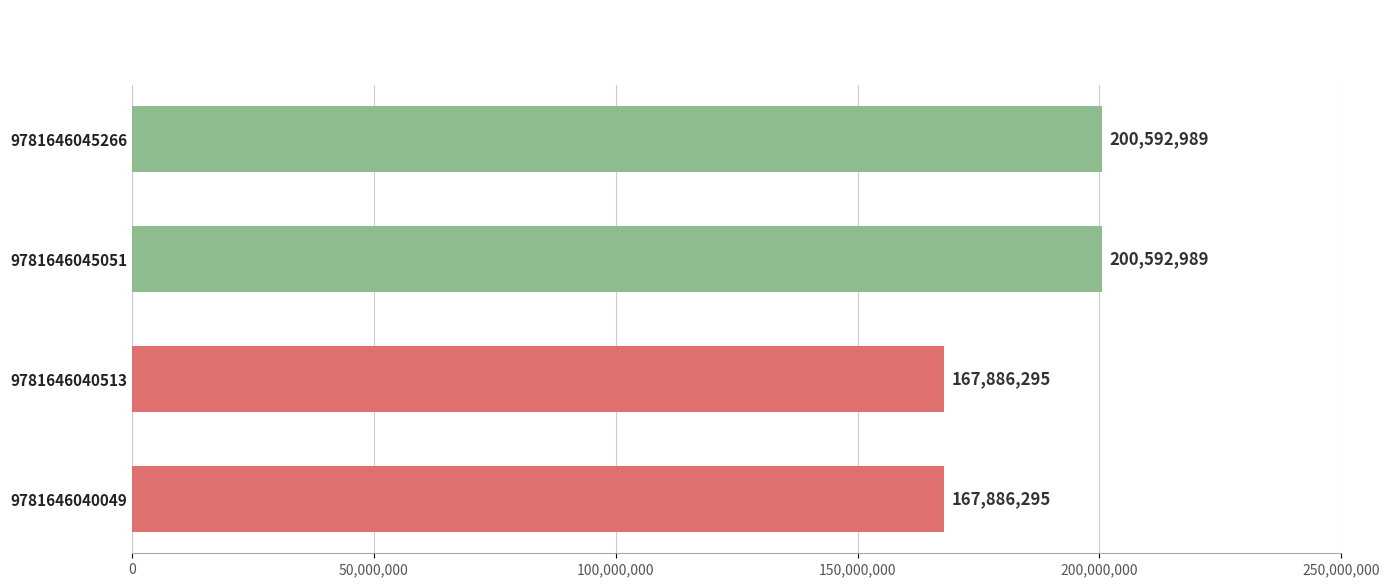

What is the maximum value shown in the chart?

200592989